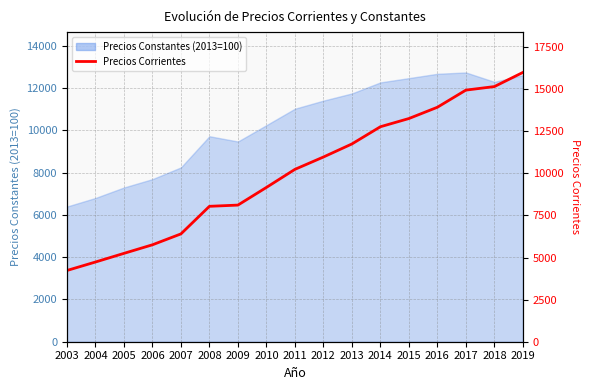

Rank the categories by value from lowest to highest.

2003, 2004, 2005, 2006, 2007, 2008, 2009, 2010, 2011, 2012, 2013, 2014, 2015, 2016, 2017, 2018, 2019